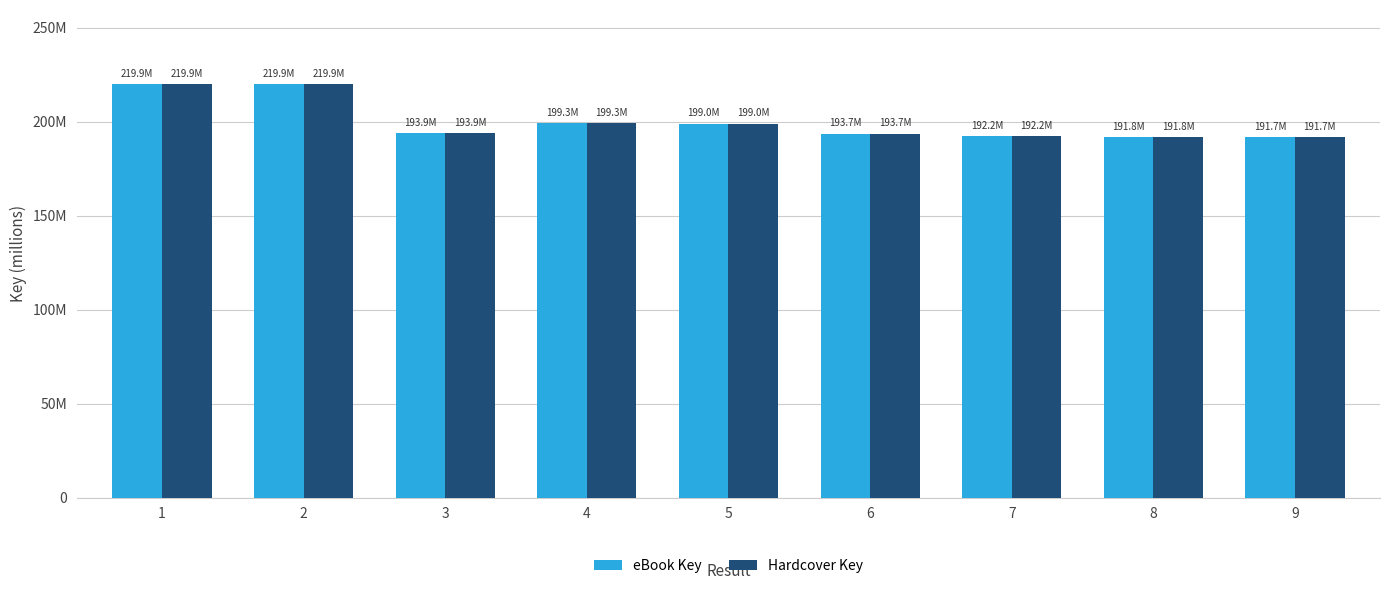

Between 1 and 9, which series saw the biggest shift?

eBook Key